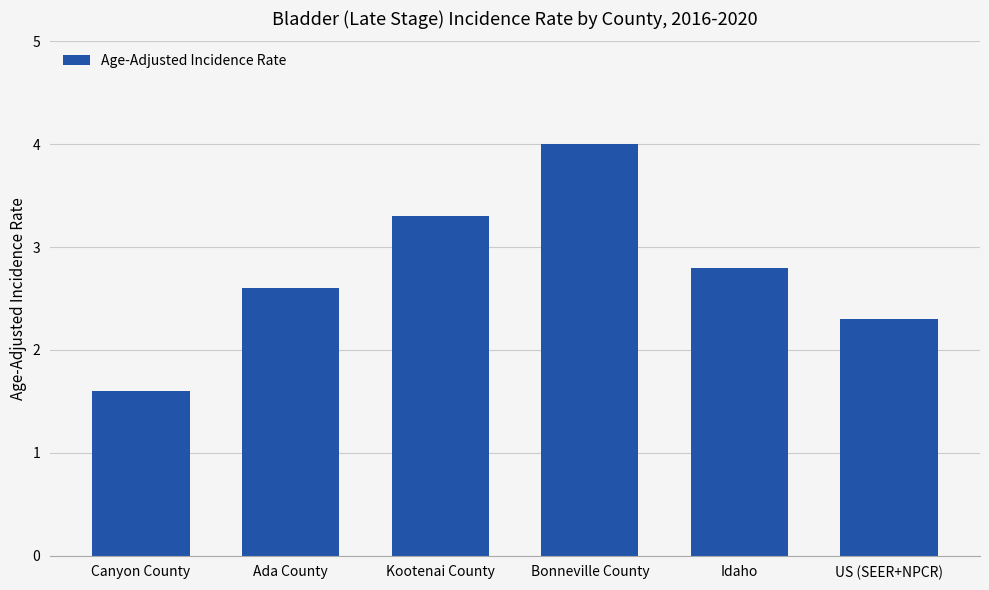

True or false: the data shows 2.3 at US (SEER+NPCR).

True